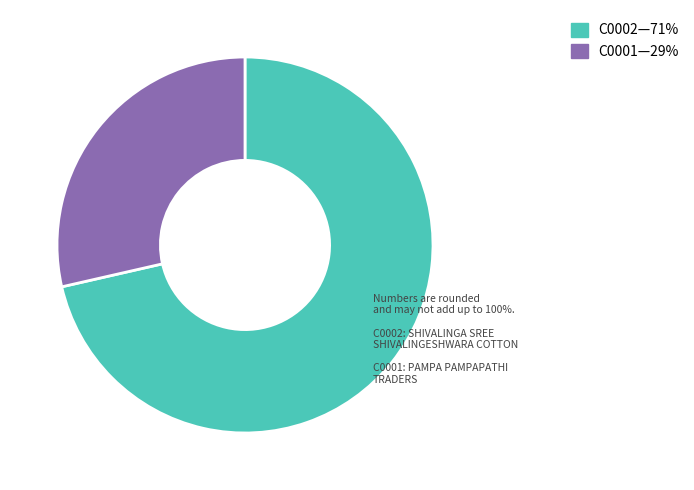

Approximately how many times larger is the value at C0002—71% compared to C0001—29%?

2.5